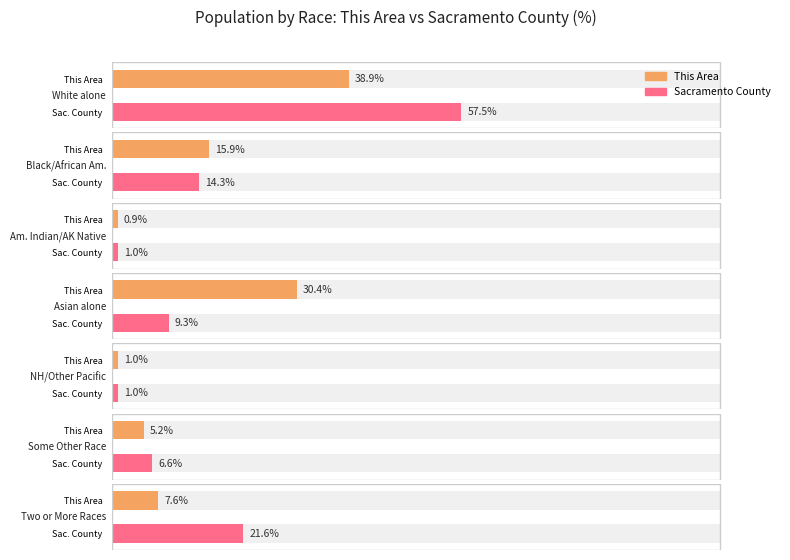

Is it true that California equals 576760 at Black or African American alone?

False